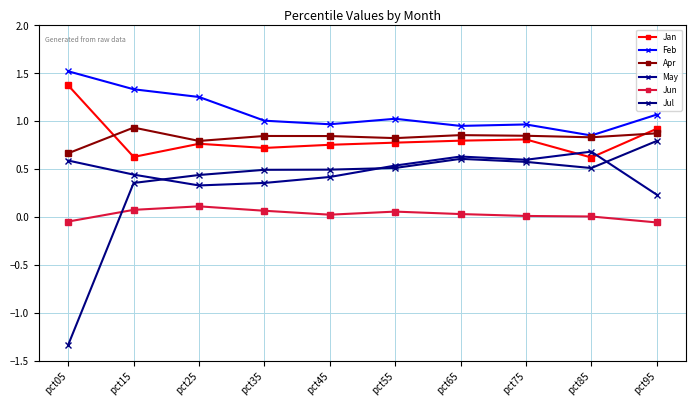

Reading left to right, what are all the values shown in this chart?

Jan: pct05=1.4	pct15=0.6	pct25=0.8	pct35=0.7	pct45=0.8	pct55=0.8	pct65=0.8	pct75=0.8	pct85=0.6	pct95=0.9
Feb: pct05=1.5	pct15=1.3	pct25=1.3	pct35=1.0	pct45=1.0	pct55=1.0	pct65=1.0	pct75=1.0	pct85=0.9	pct95=1.1
Apr: pct05=0.7	pct15=0.9	pct25=0.8	pct35=0.8	pct45=0.8	pct55=0.8	pct65=0.9	pct75=0.8	pct85=0.8	pct95=0.9
May: pct05=0.6	pct15=0.4	pct25=0.3	pct35=0.4	pct45=0.4	pct55=0.5	pct65=0.6	pct75=0.6	pct85=0.7	pct95=0.2
Jun: pct05=-0.0	pct15=0.1	pct25=0.1	pct35=0.1	pct45=0.0	pct55=0.1	pct65=0.0	pct75=0.0	pct85=0.0	pct95=-0.1
Jul: pct05=-1.3	pct15=0.4	pct25=0.4	pct35=0.5	pct45=0.5	pct55=0.5	pct65=0.6	pct75=0.6	pct85=0.5	pct95=0.8